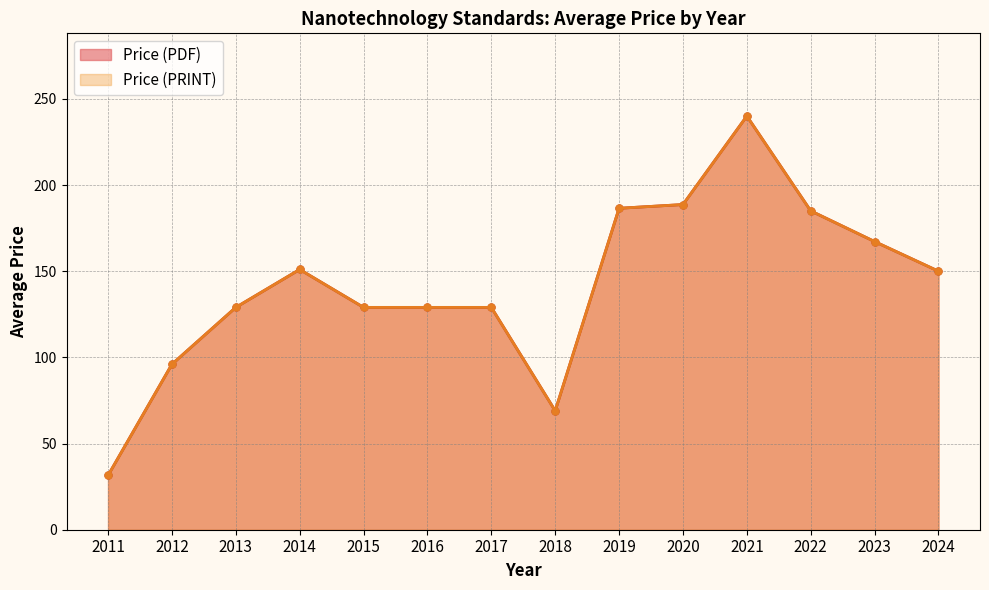

Between 2013 and 2020, which series saw the biggest shift?

Price (PDF)